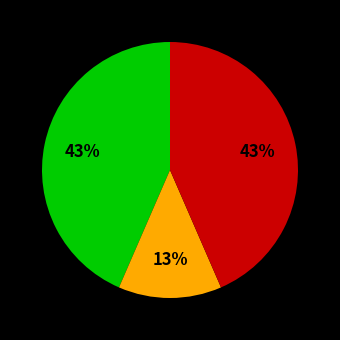

Is there any slice that represents more than half of the pie?

No